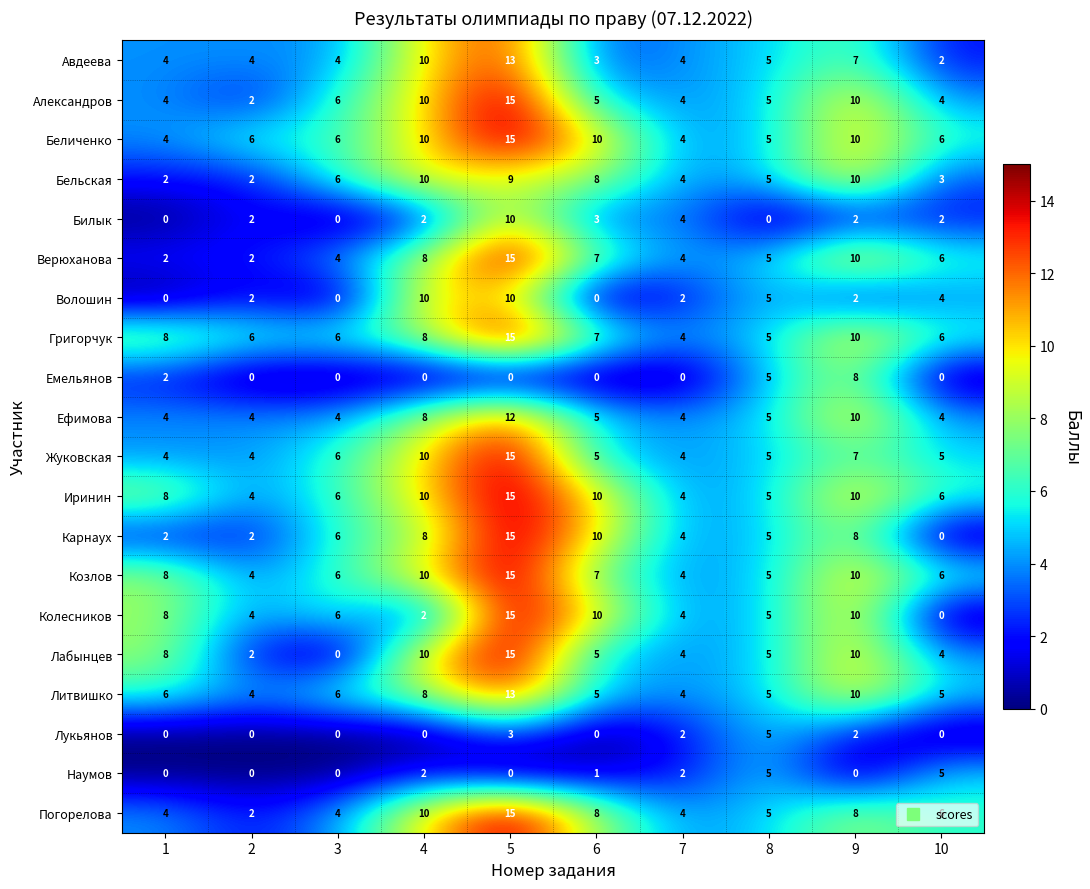

What value does the Литвишко series have at 6?

5